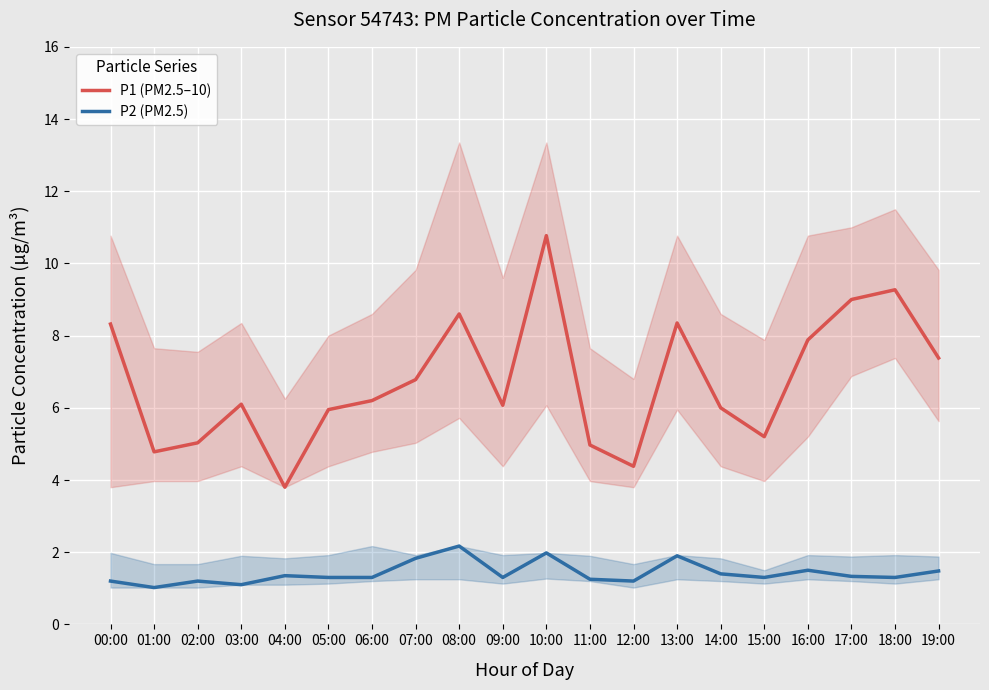

True or false: P2 (PM2.5) and P1 (PM2.5–10) intersect in this chart.

False